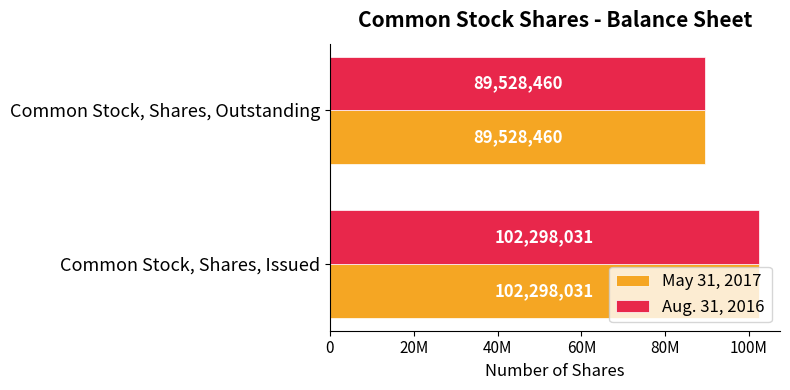

Rank the categories by May 31, 2017 value from lowest to highest.

Common Stock, Shares, Outstanding, Common Stock, Shares, Issued